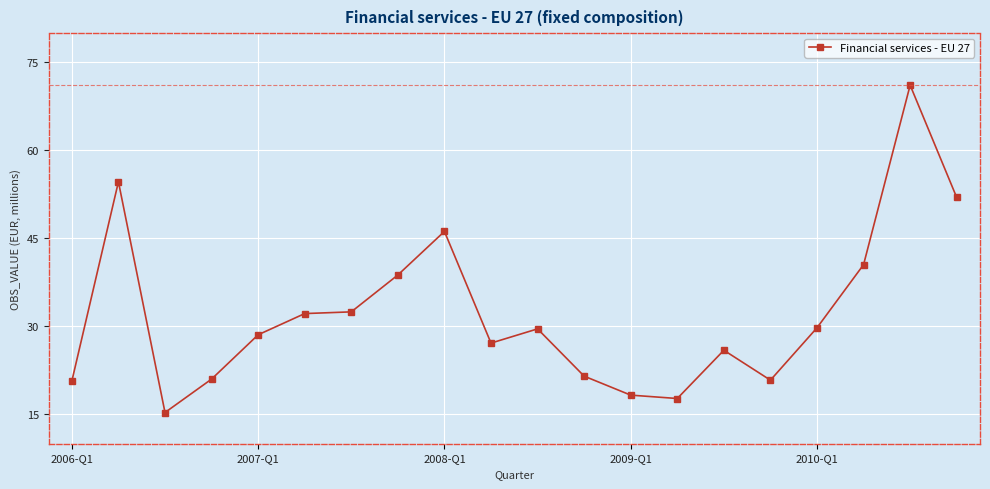

What is the smallest value displayed?

15.3